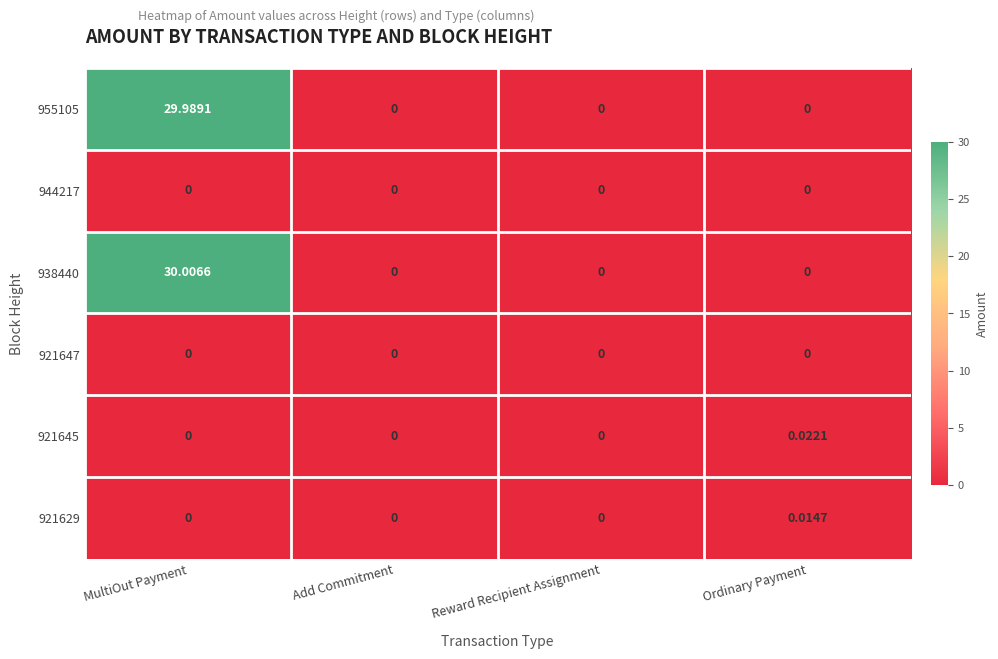

At which category is the sum across all series the highest?

MultiOut Payment